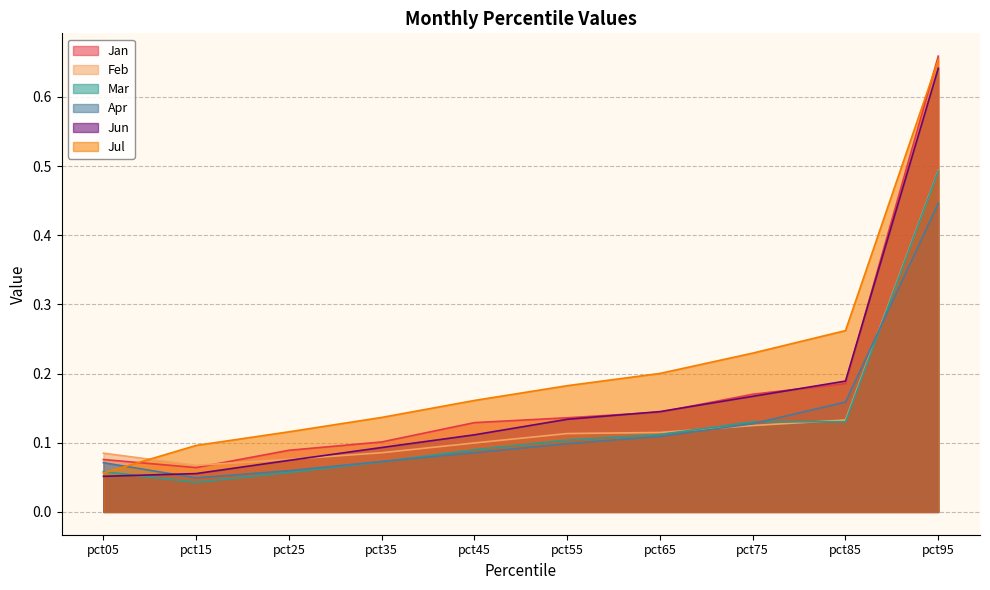

Does the chart display data point markers on the line(s)?

No